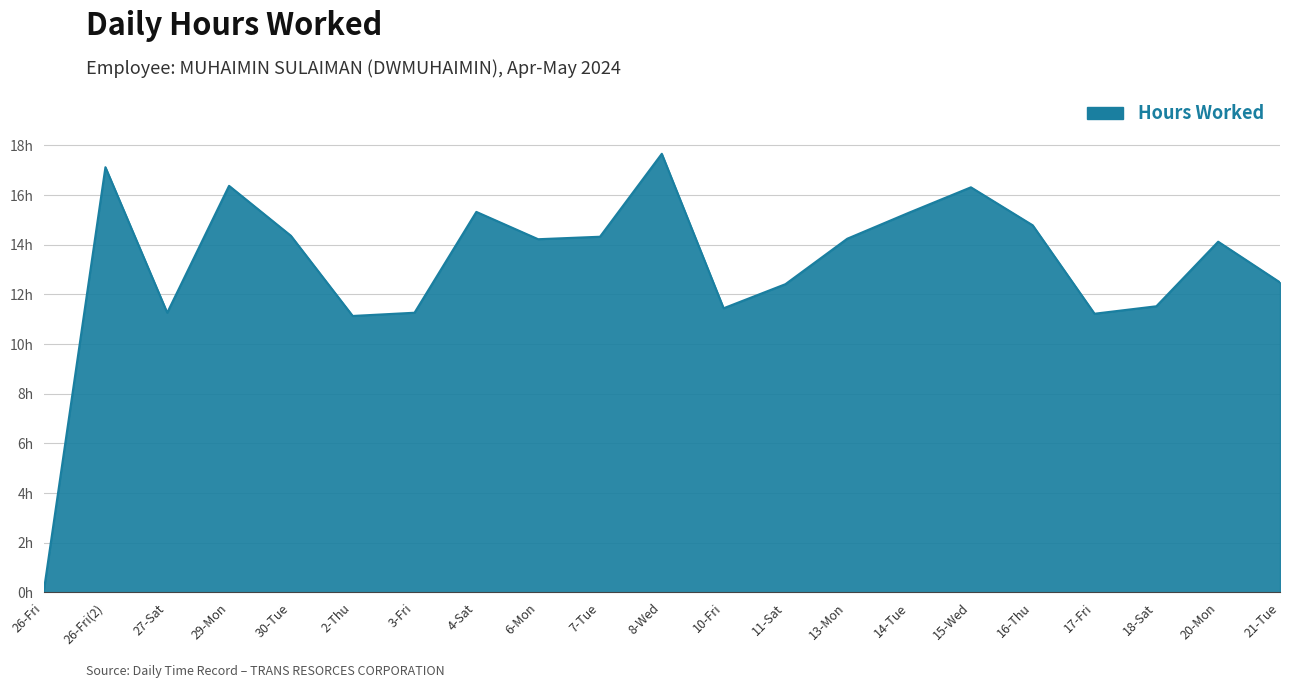

Does the chart display data point markers on the line(s)?

No